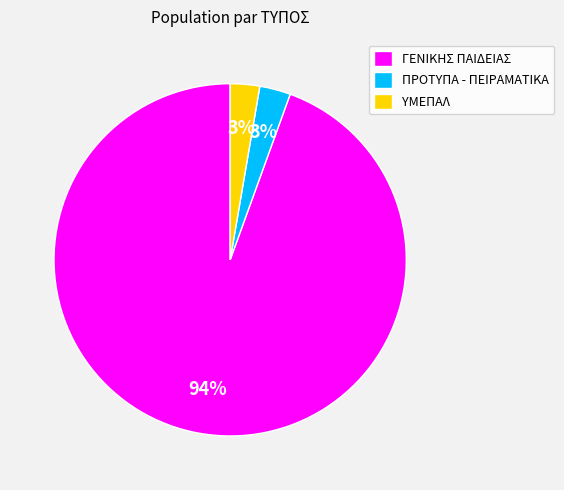

To the nearest percent, what percentage of the pie is ΥΜΕΠΑΛ?

3%